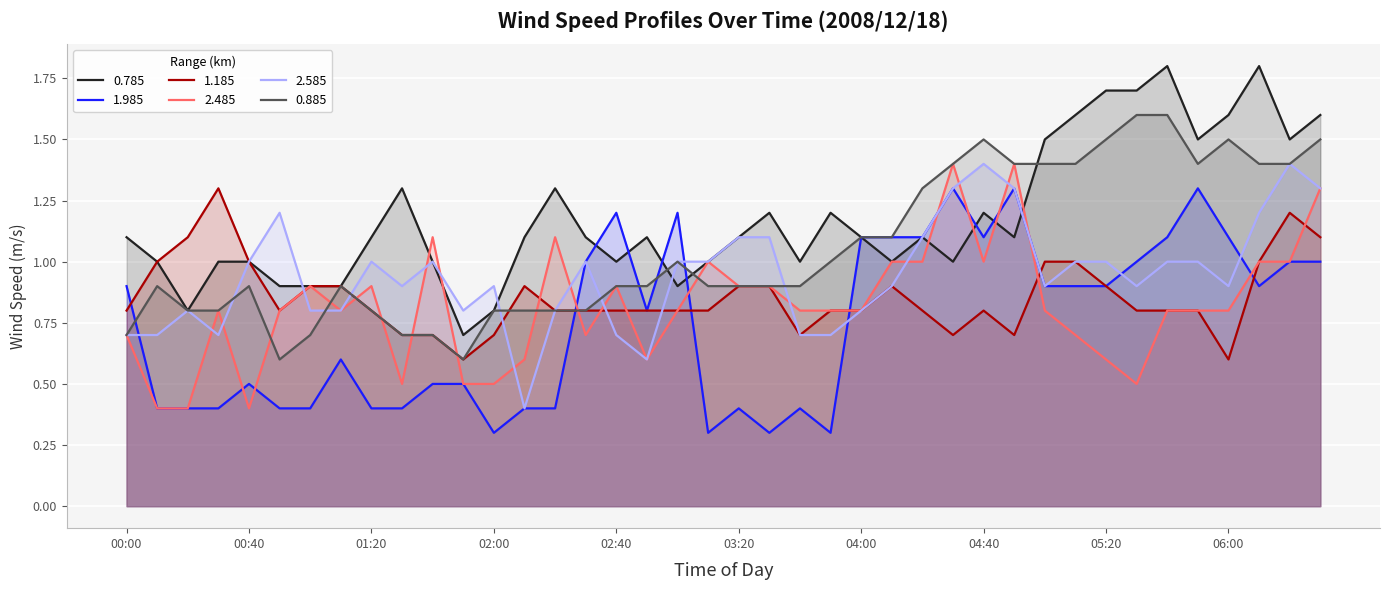

At how many categories does at least one series exceed 1?

32